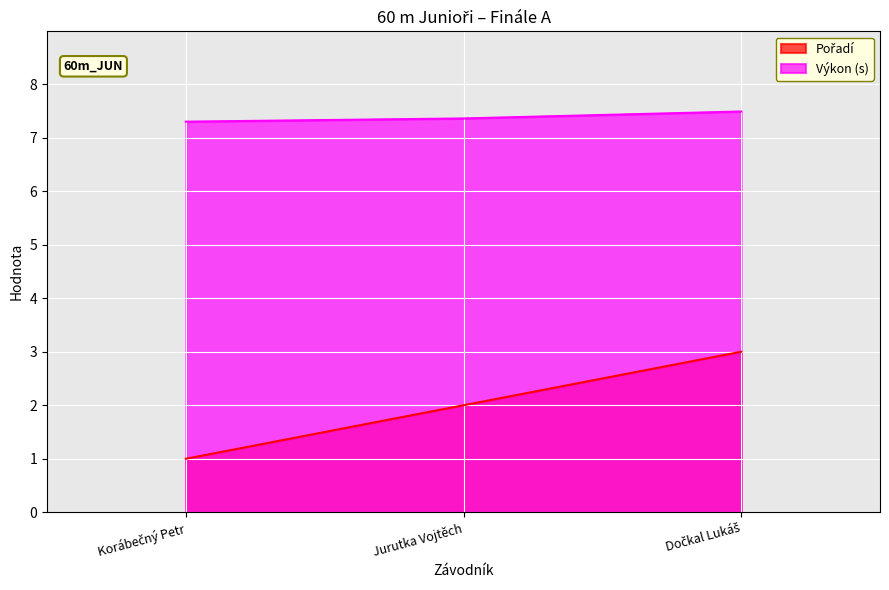

What is the difference between the maximum and minimum values in the Výkon (s) series?

0.2